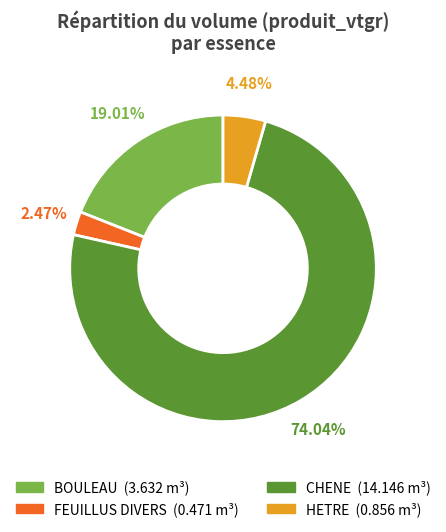

Is it true that BOULEAU is 12% of the pie?

False